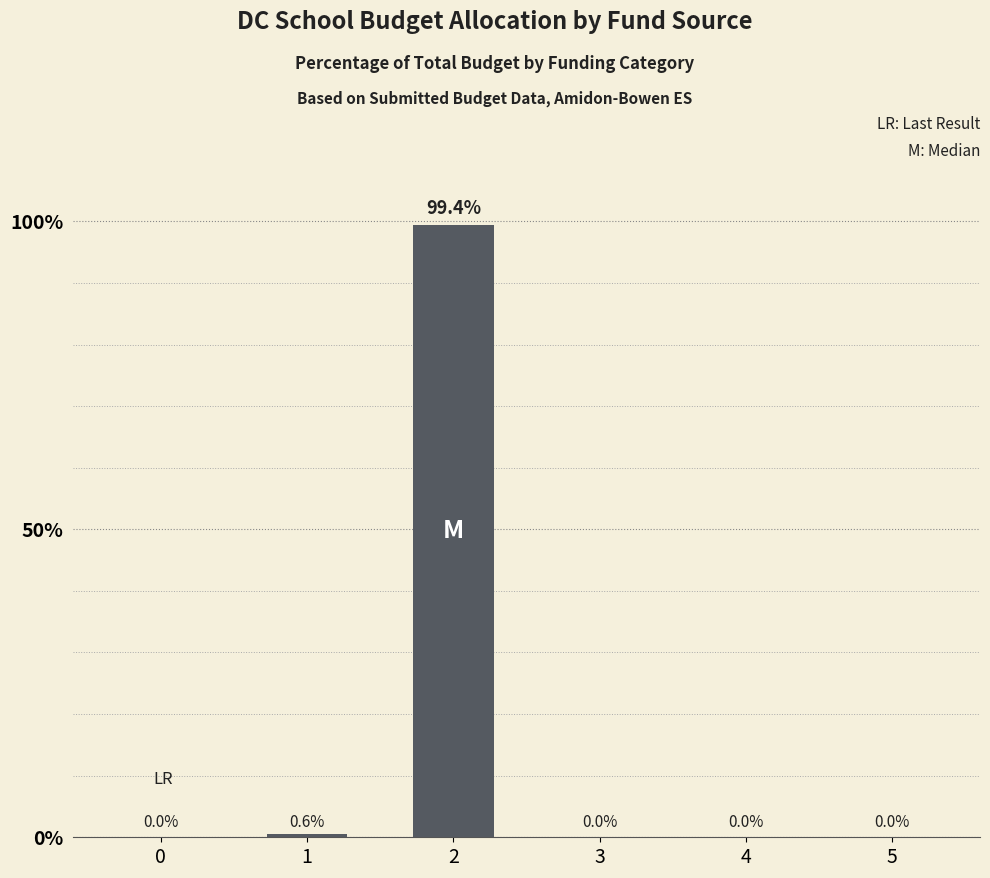

What is the maximum value shown in the chart?

99.4